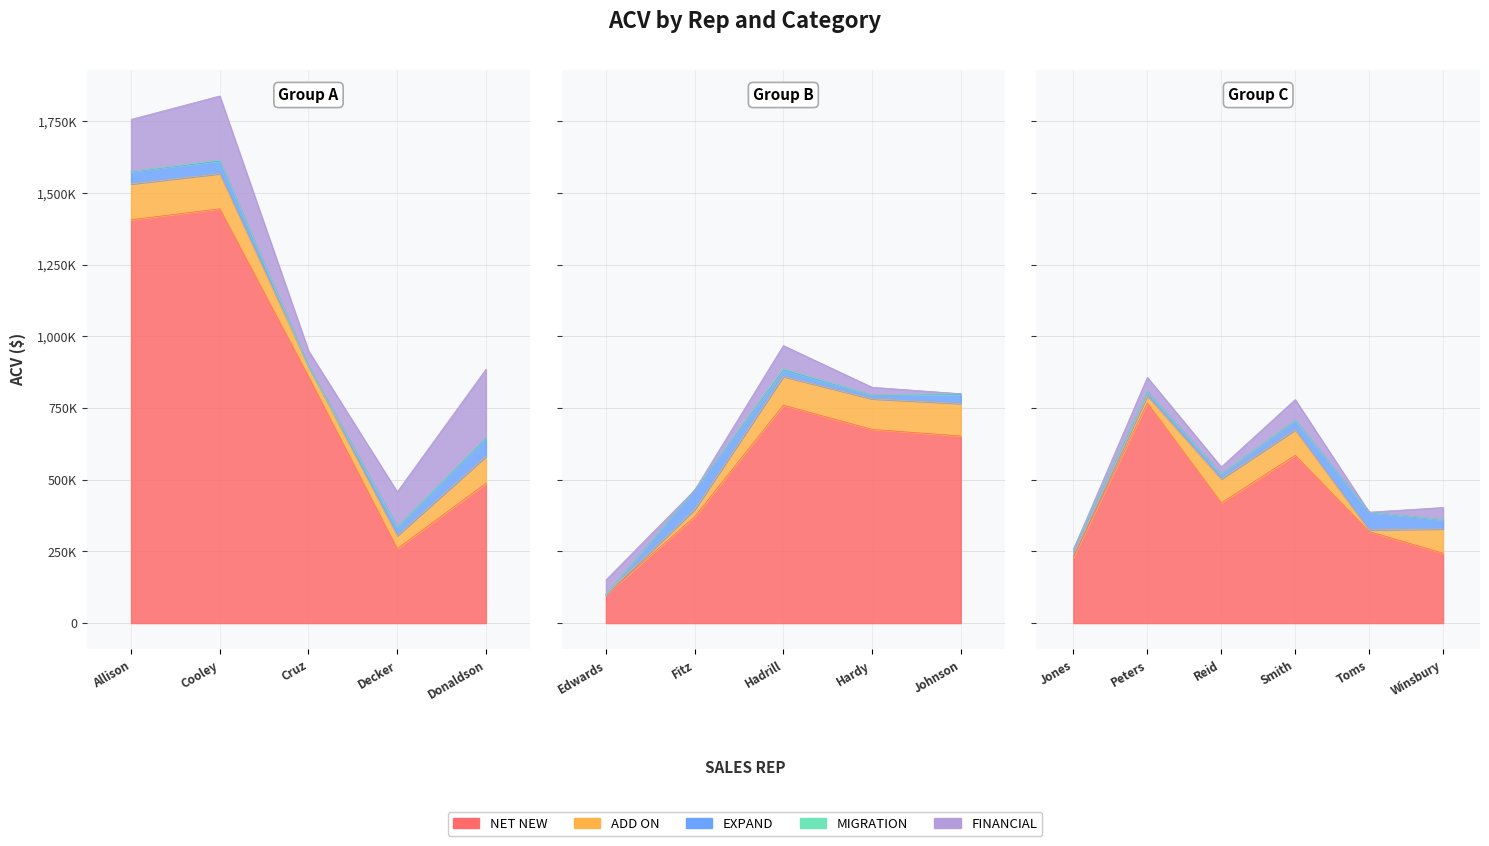

Between which two adjacent categories do Financial and Expand first intersect?

Edwards and Fitz